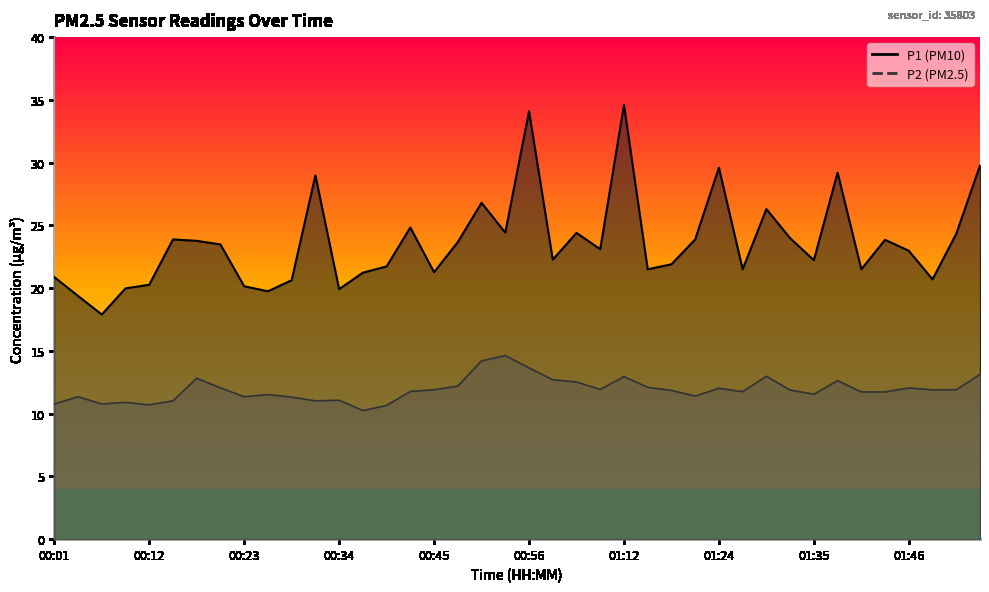

True or false: P1 line and P2 line cross at least once.

False